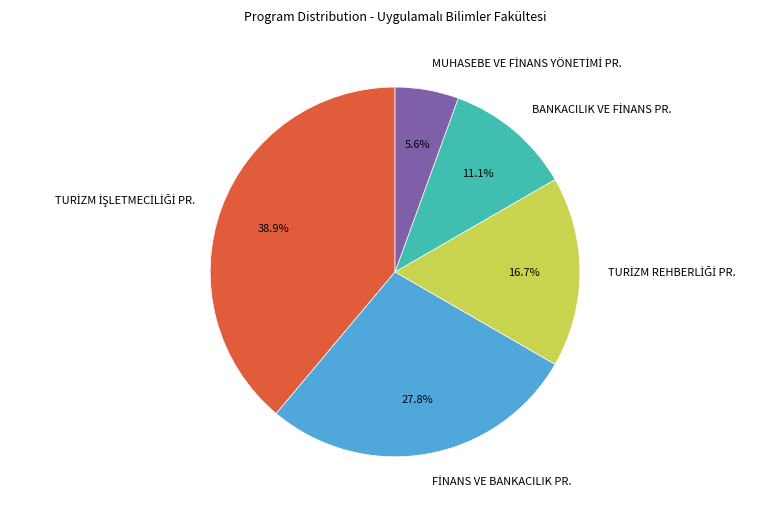

Is there a majority slice in this chart?

No